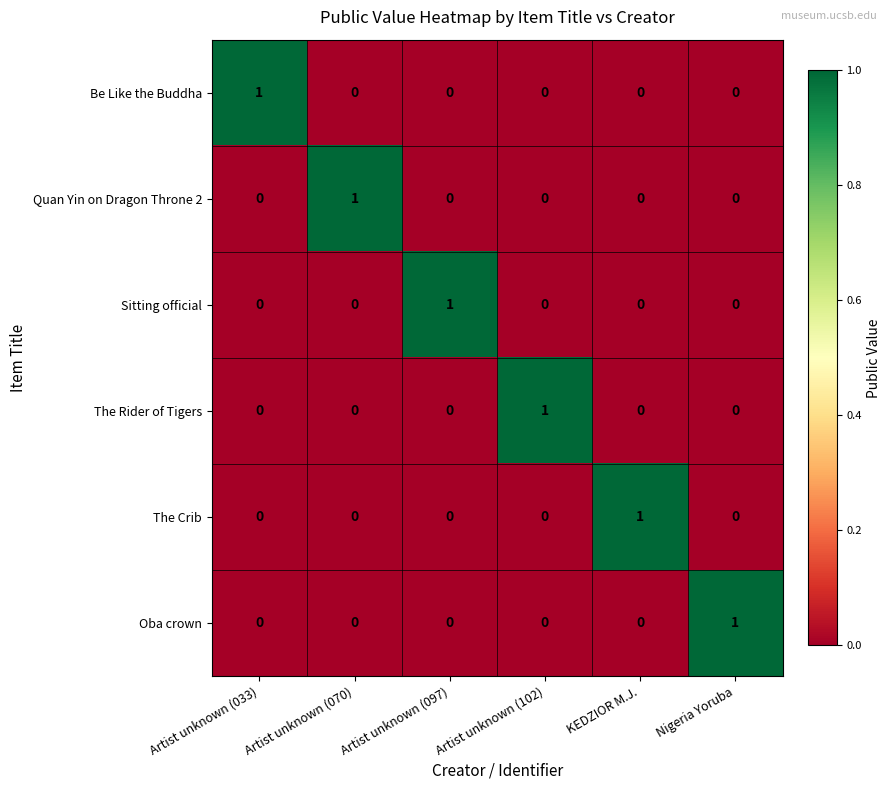

True or false: Oba crown has a value of 0 at Artist unknown (102).

True